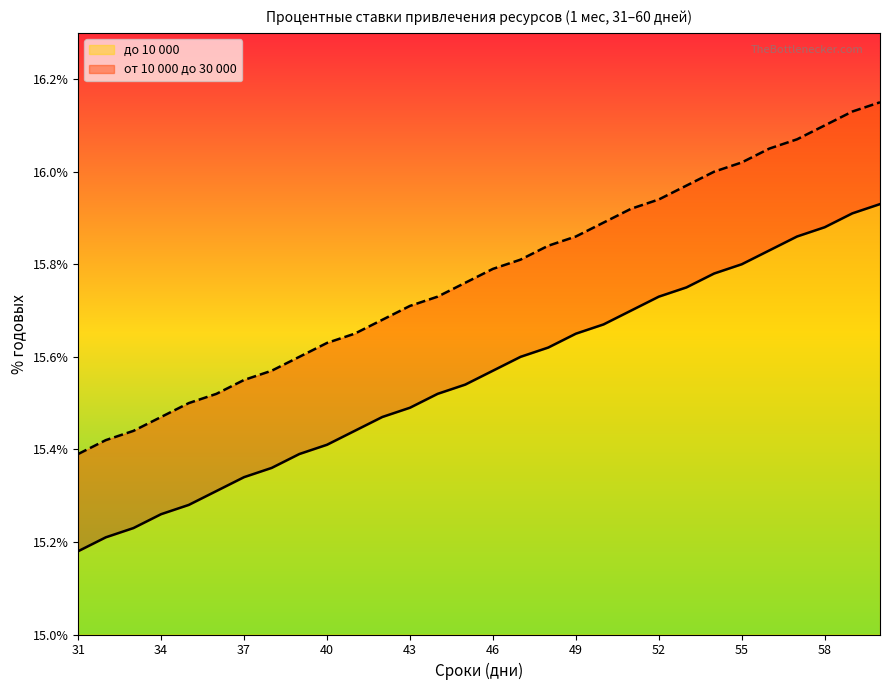

List the series in order of their overall mean, lowest first.

до 10 000, от 10 000 до 30 000